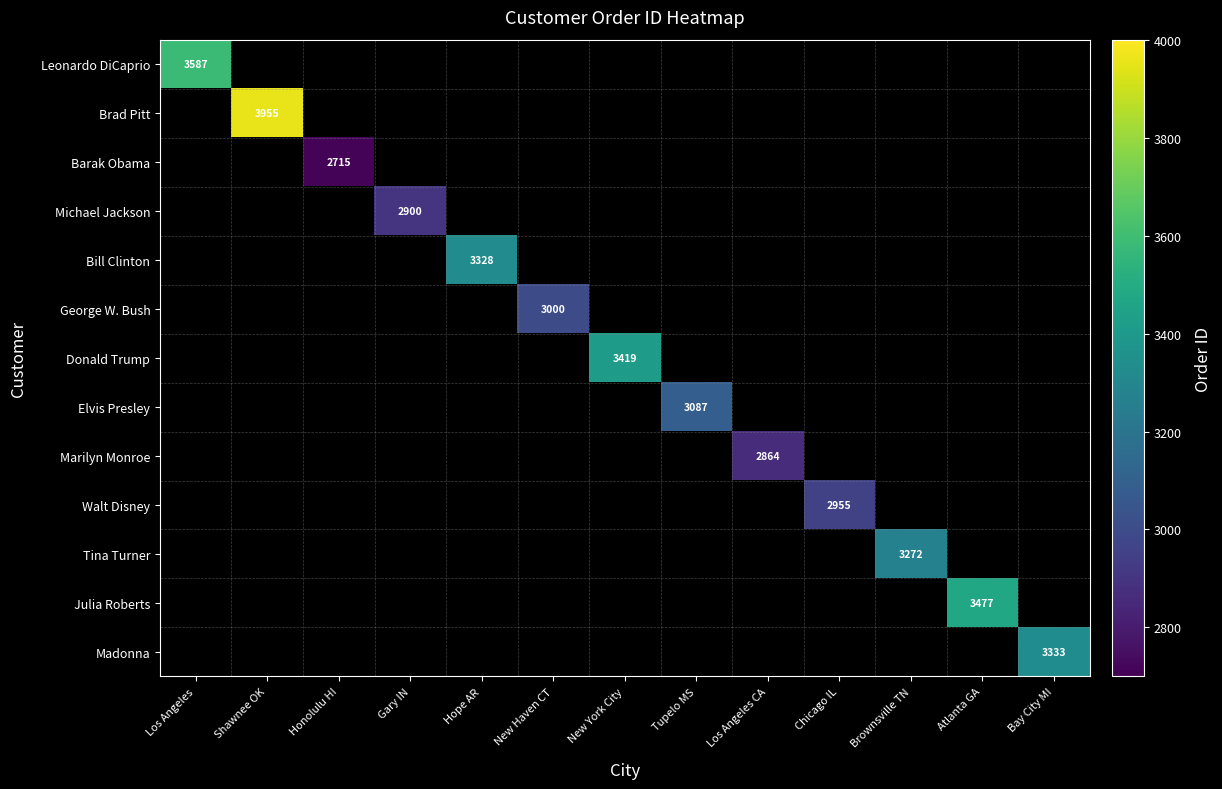

Is the value of Tina Turner at Gary IN greater than the value of Leonardo DiCaprio at Brownsville TN?

No